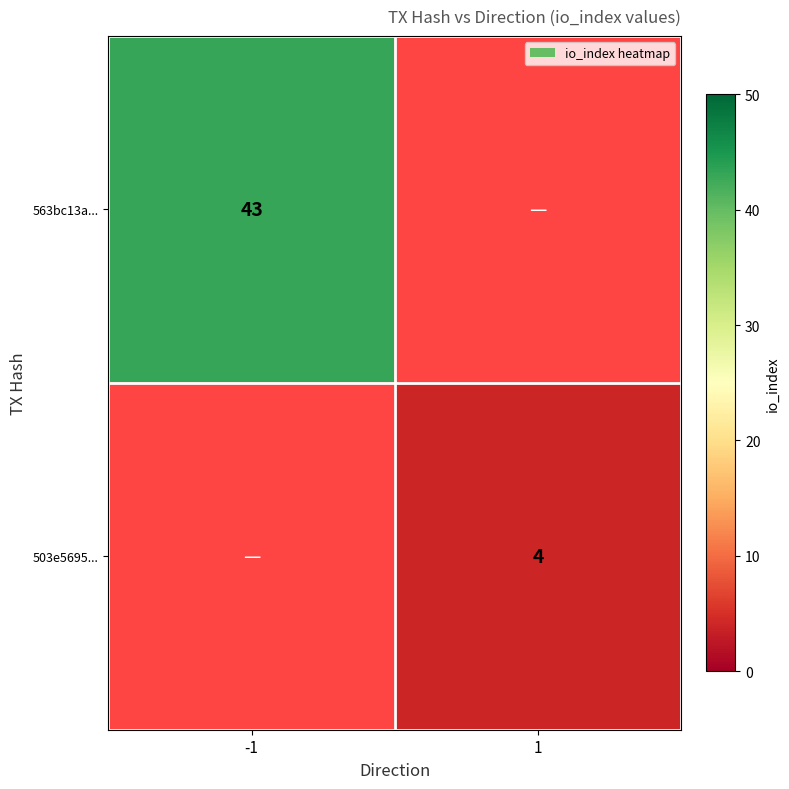

Which has a higher value, 1 or -1?

-1